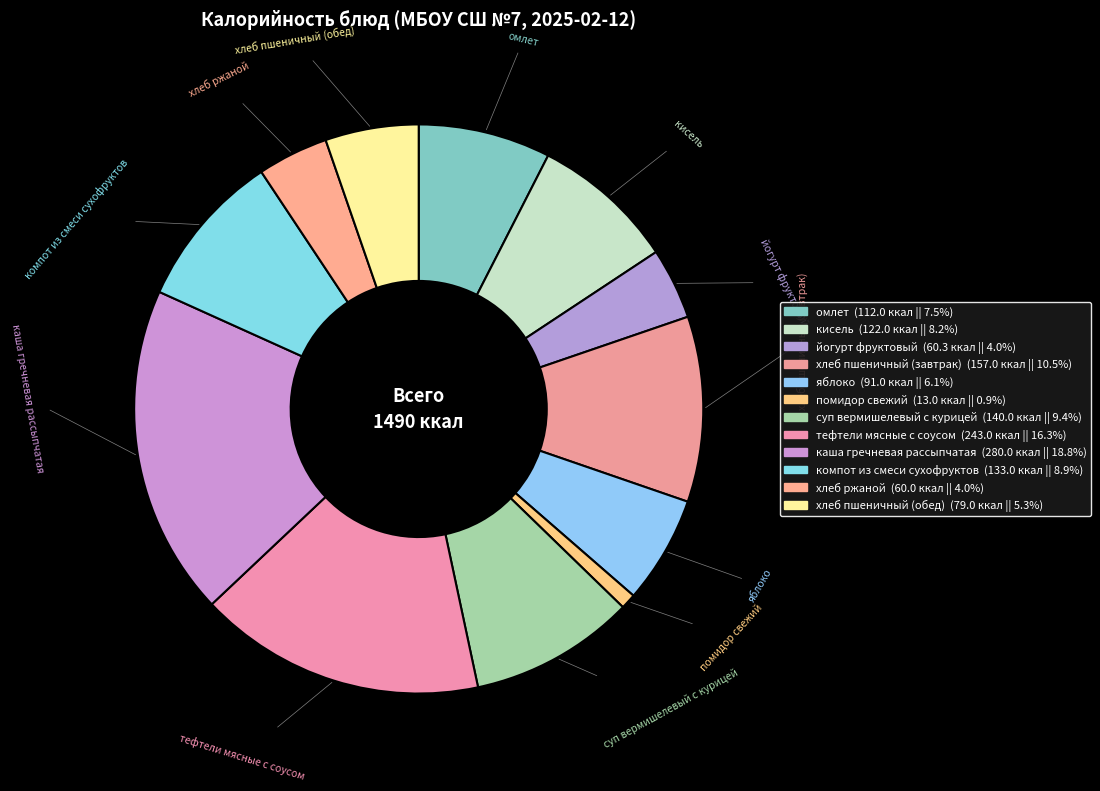

Rank the categories by value from lowest to highest.

помидор свежий, хлеб ржаной, йогурт фруктовый, хлеб пшеничный (обед), яблоко, омлет, кисель, компот из смеси сухофруктов, суп вермишелевый с курицей, хлеб пшеничный (завтрак), тефтели мясные с соусом, каша гречневая рассыпчатая